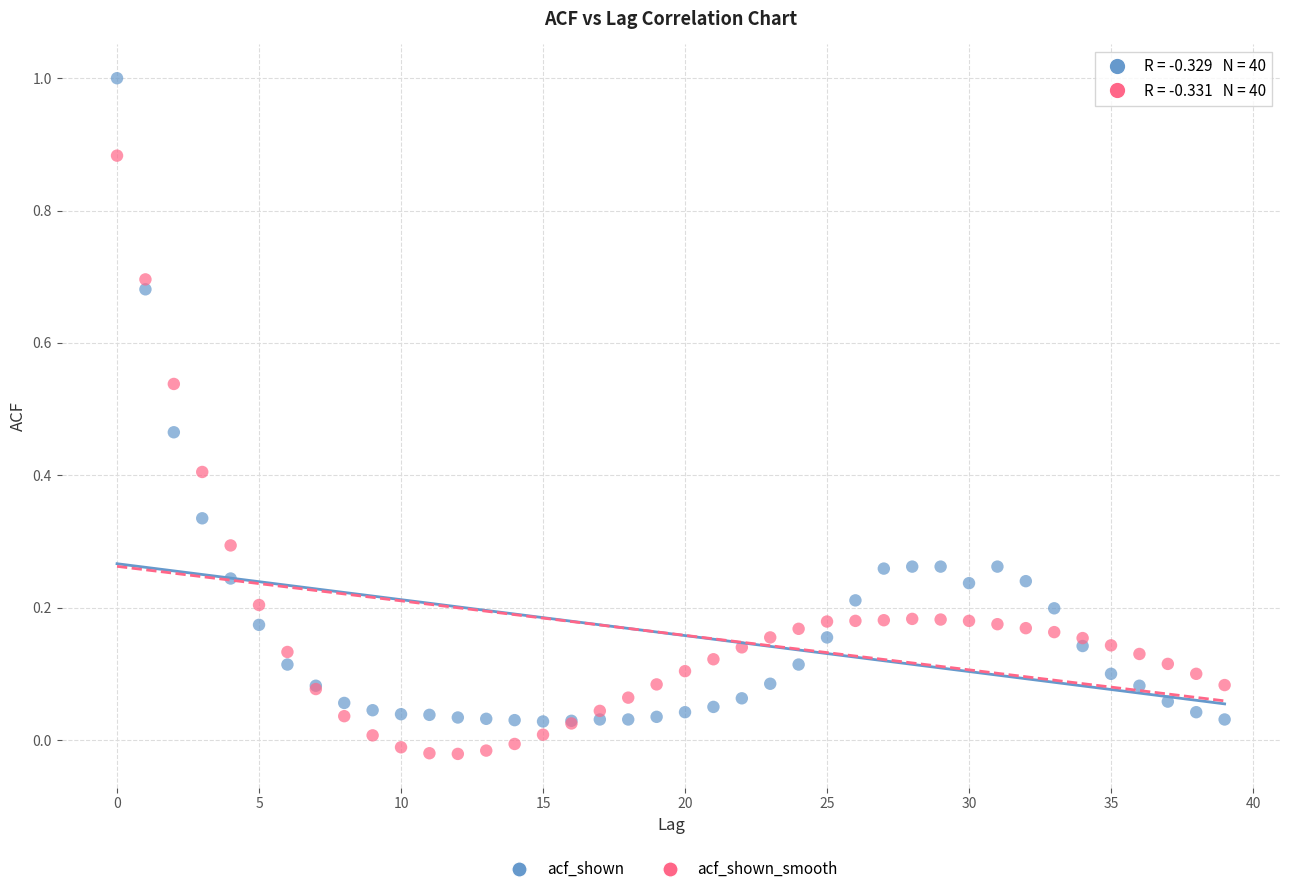

Which series reaches the minimum Y coordinate?

acf_shown_smooth